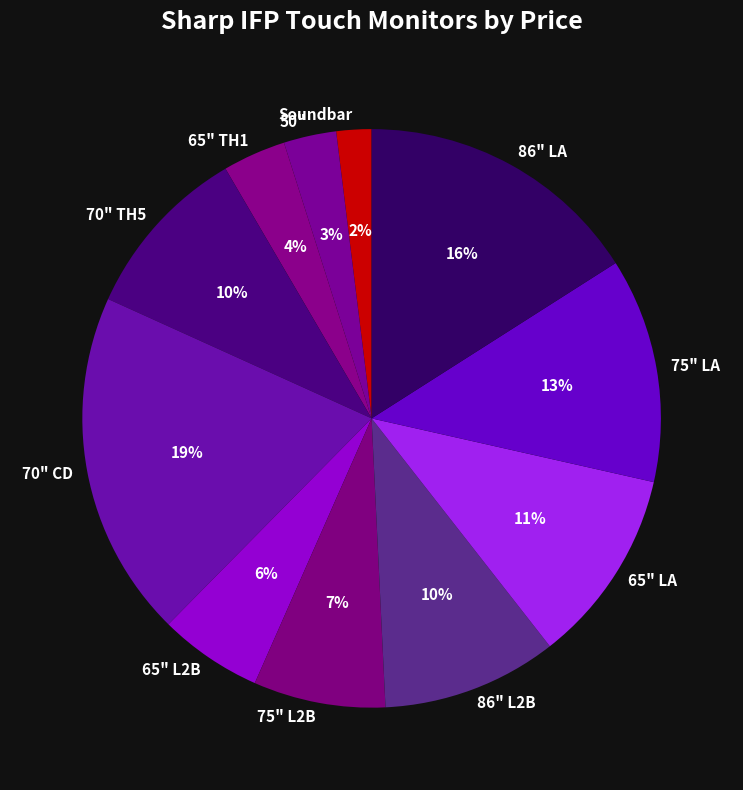

Is the sum of Soundbar and 50" greater than half?

No